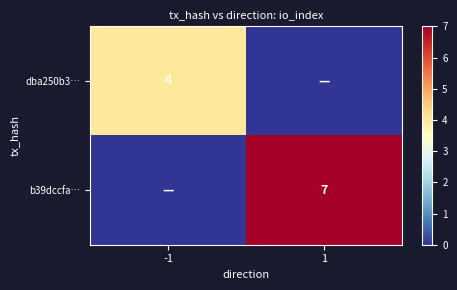

At which category is the sum across all series the highest?

1